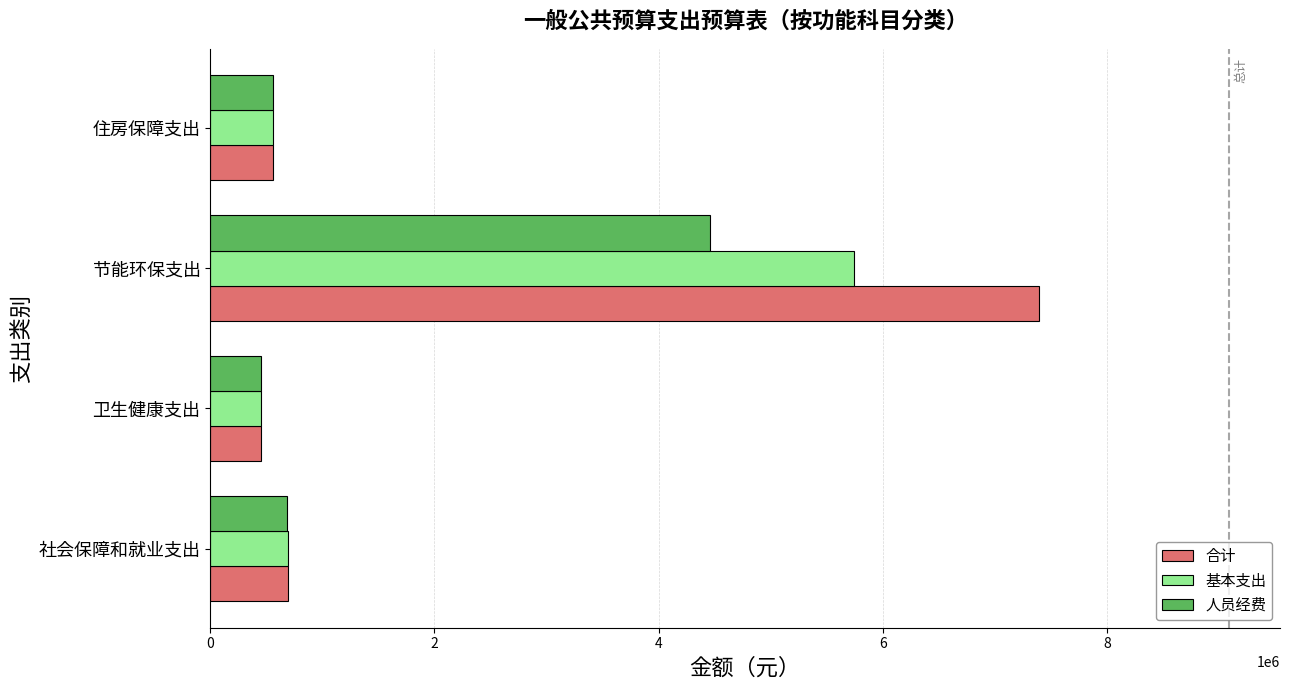

What are all the series names shown in the legend?

合计, 基本支出, 人员经费